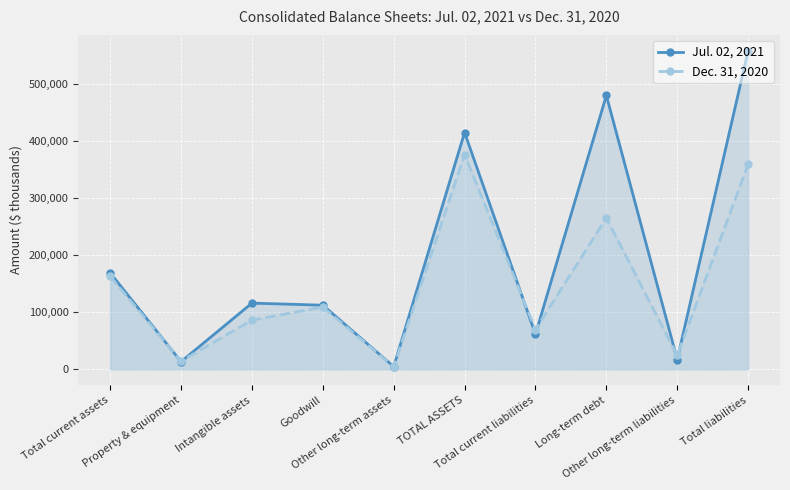

How many times do Dec. 31, 2020 and Jul. 02, 2021 cross each other?

6